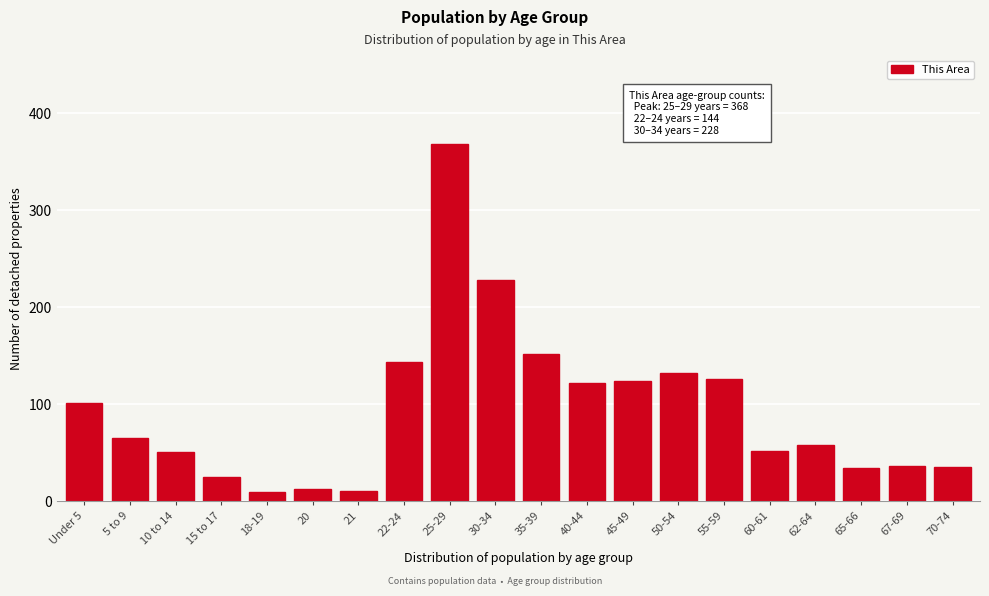

What is the difference between the maximum and minimum values?

358